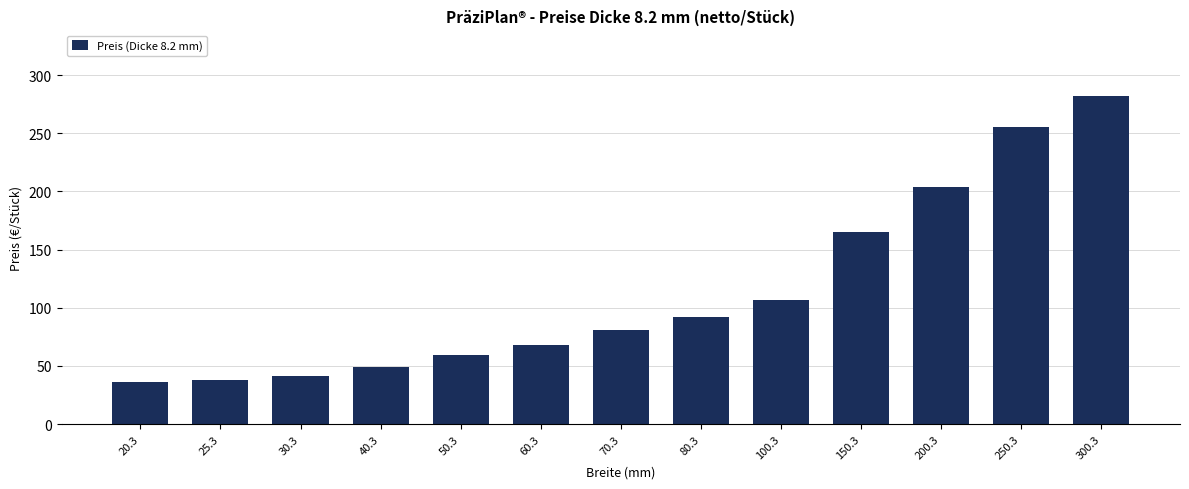

Between 50.3 and 20.3, which is larger?

50.3